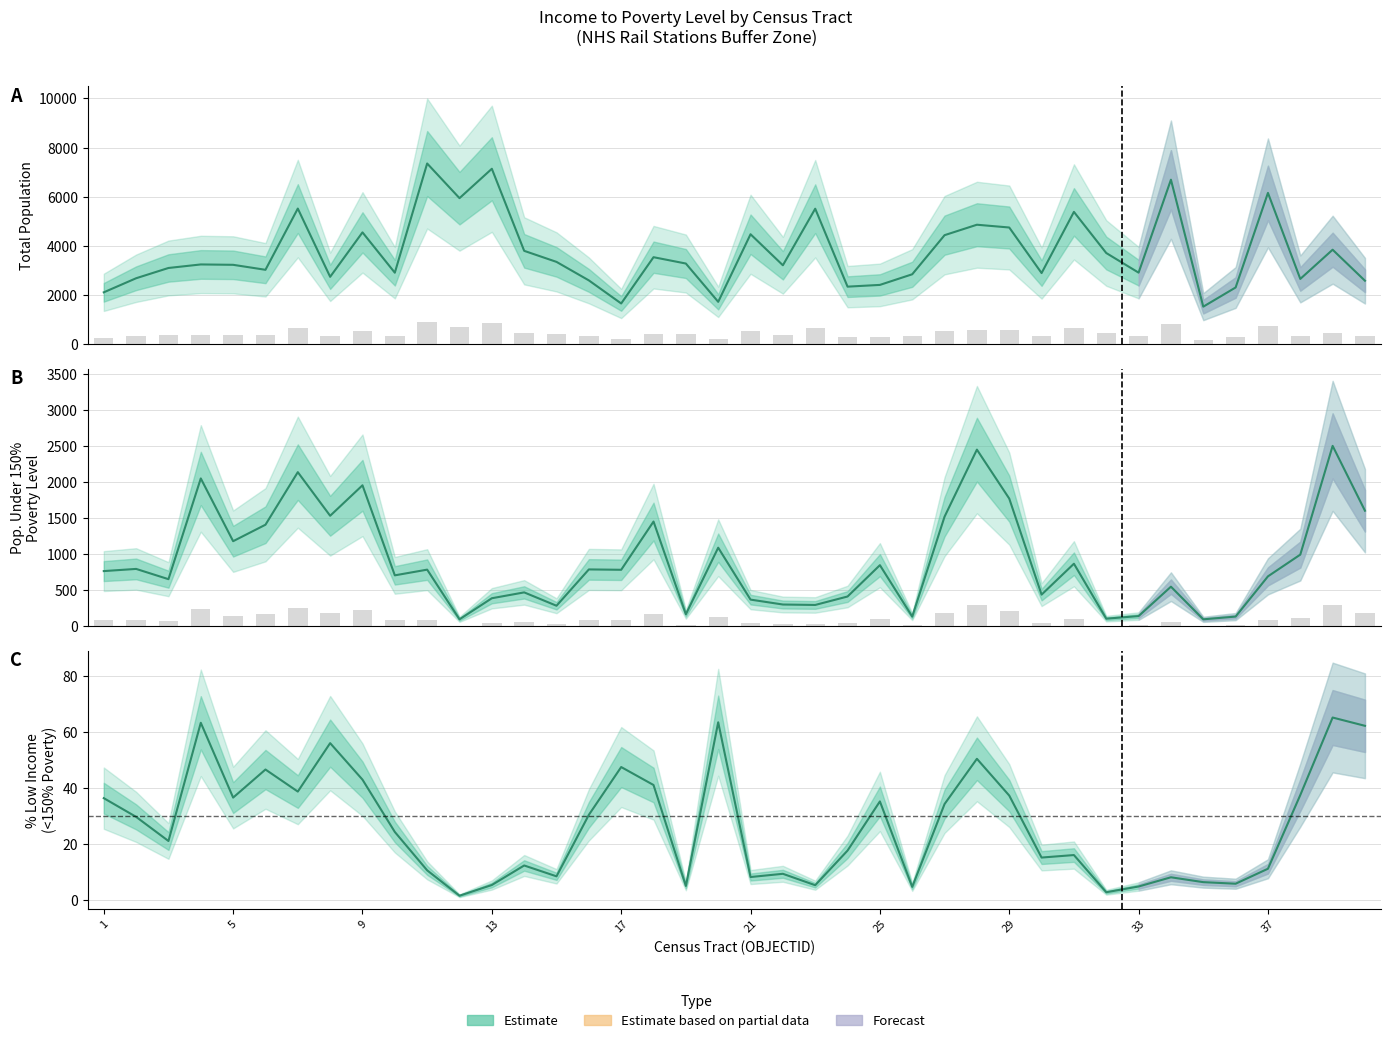

What value does the IncomeLevelUnder150 series have at 39?

2501.0